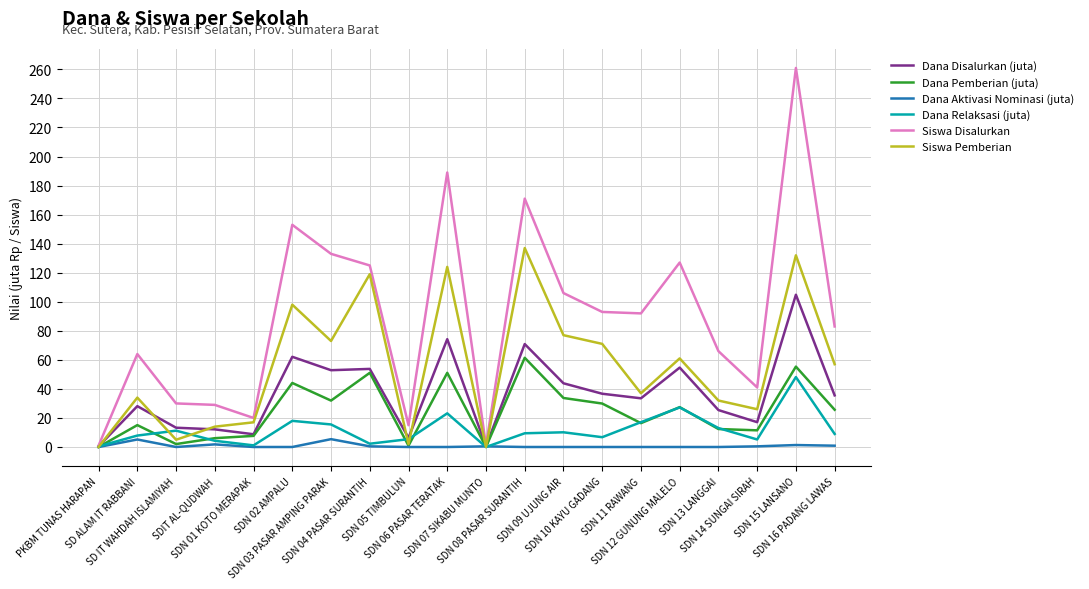

Which series has the largest total across all categories?

Siswa Disalurkan